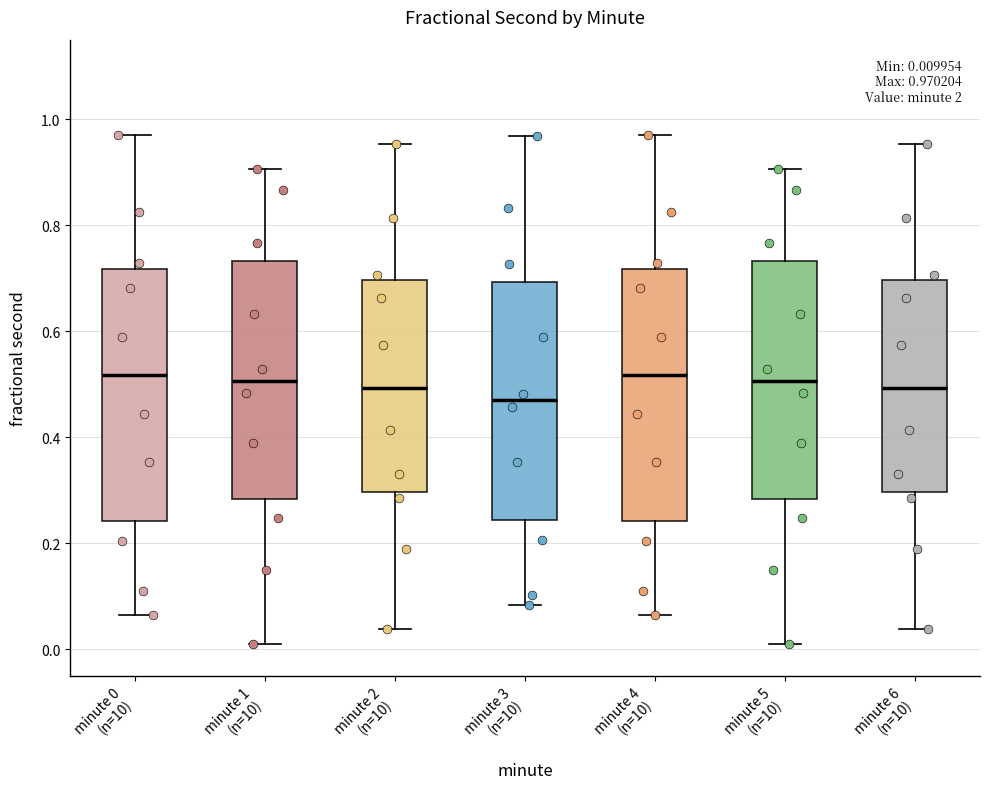

Which box's median line is the lowest?

minute 3 (n=10)